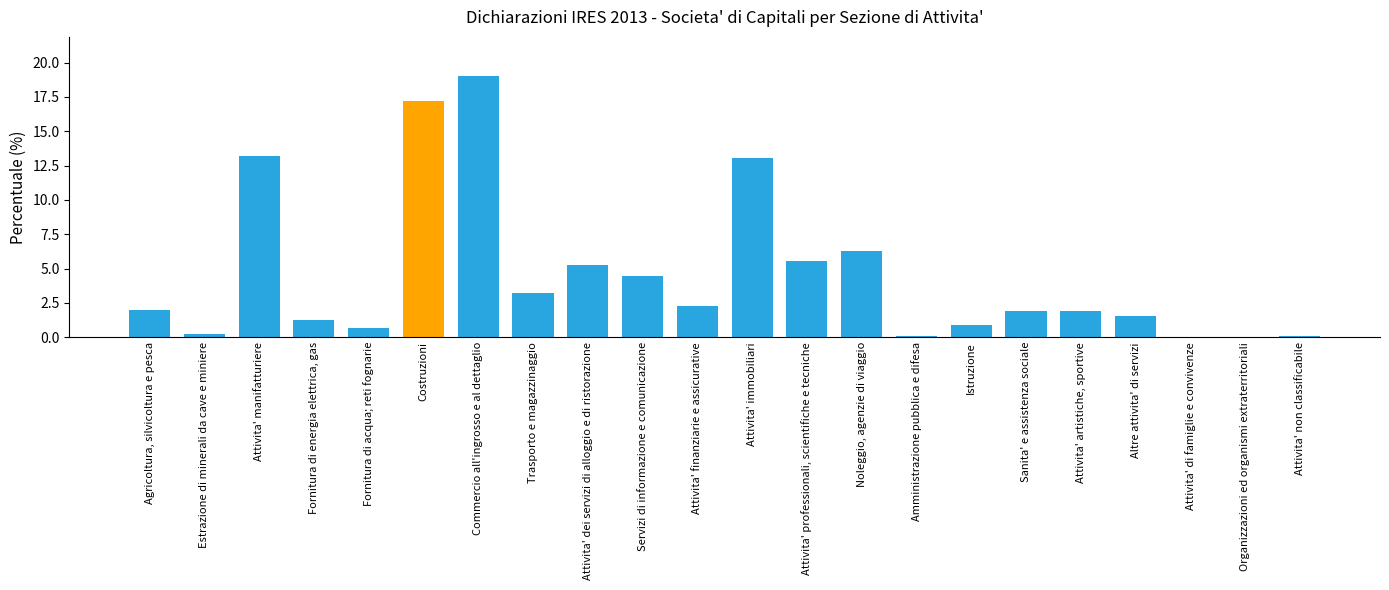

Which has a higher value, Istruzione or Organizzazioni ed organismi extraterritoriali?

Istruzione